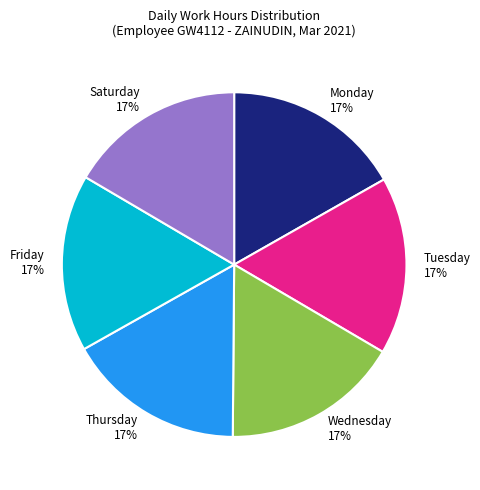

To the nearest percent, what portion does Saturday 17% represent?

17%